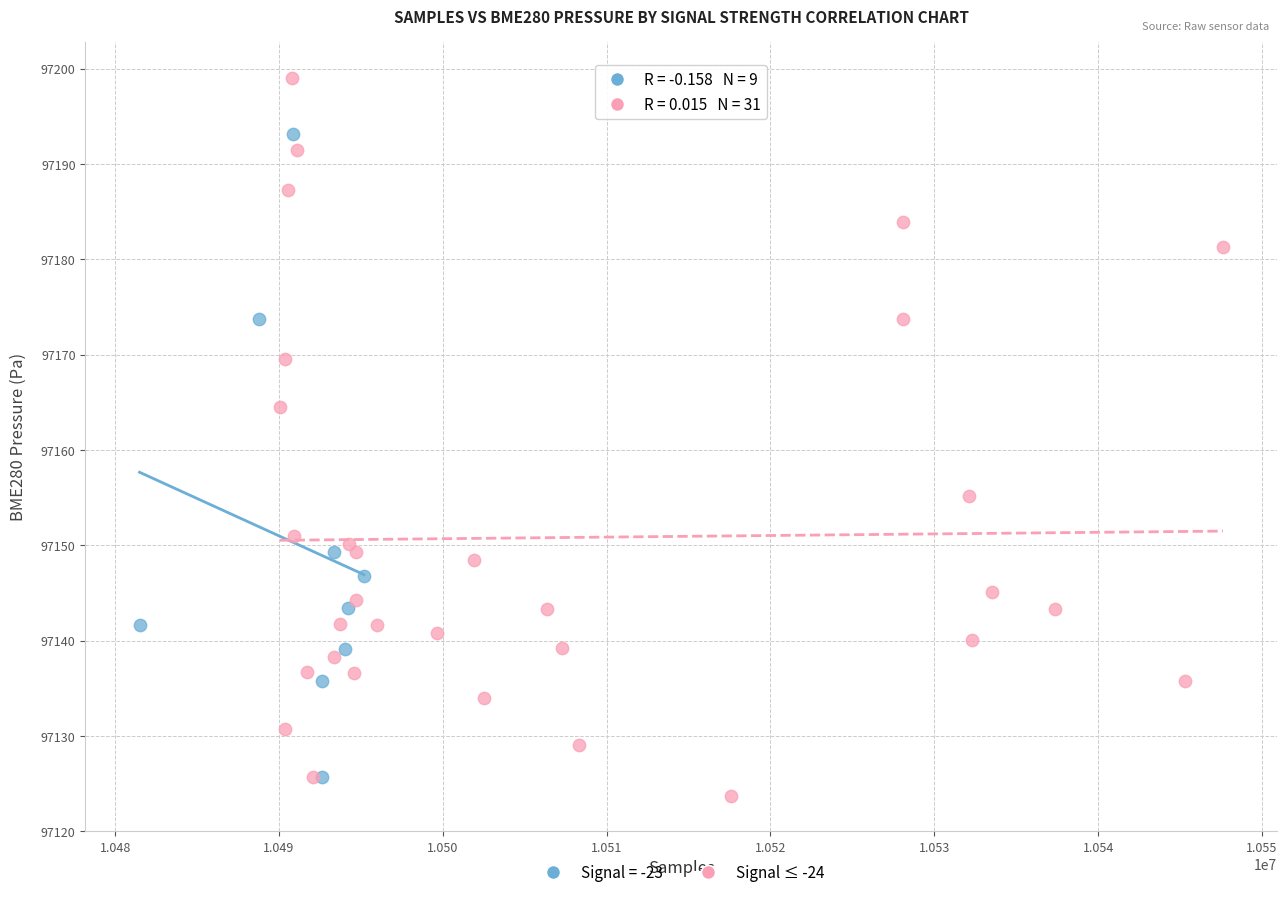

Which series reaches the maximum Y coordinate?

Signal ≤ -24